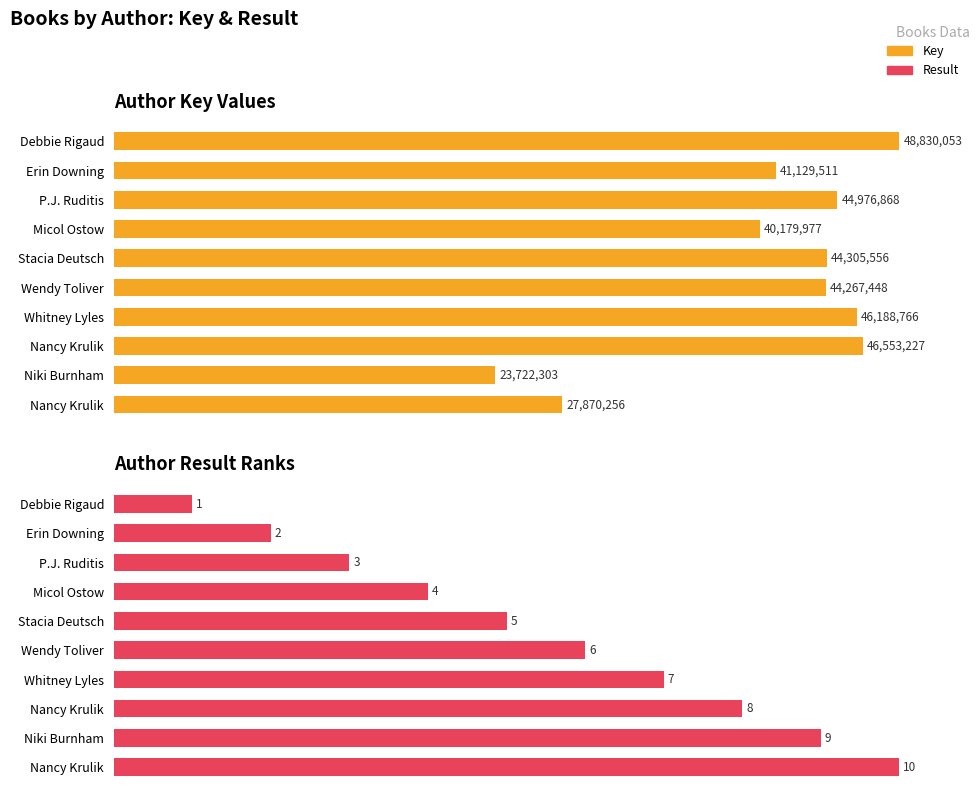

List the series in order of their overall mean, lowest first.

Result, Key